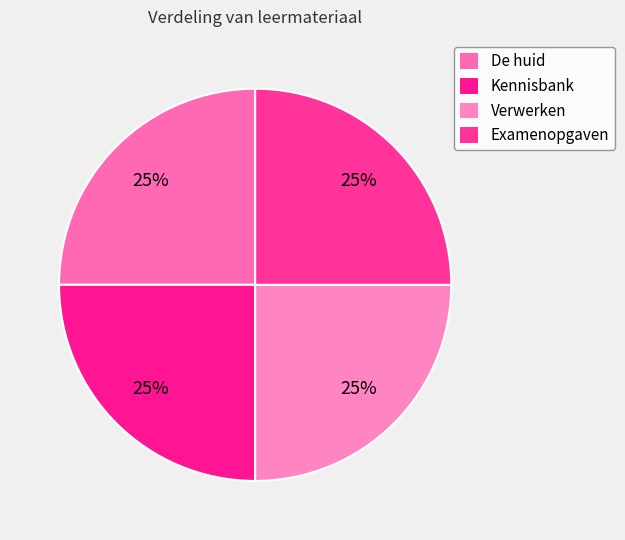

Does any single category account for the majority?

No